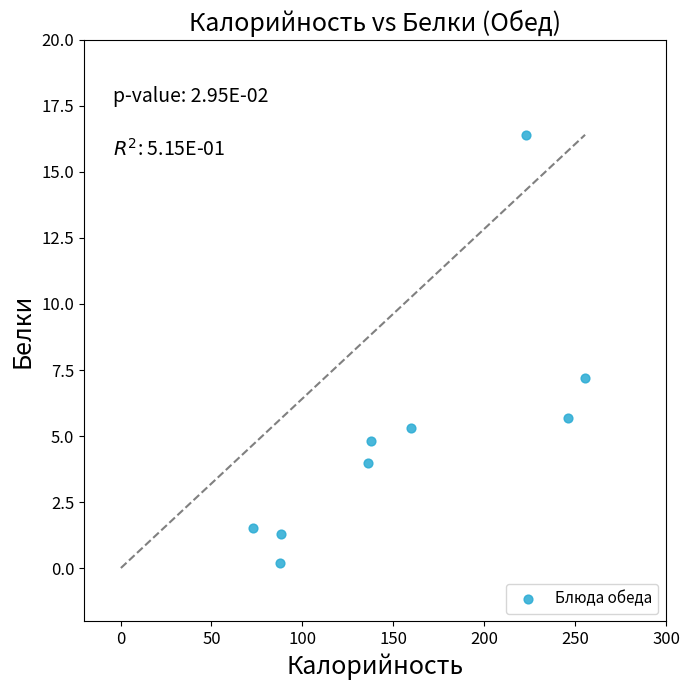

What is the average Y value?

5.2